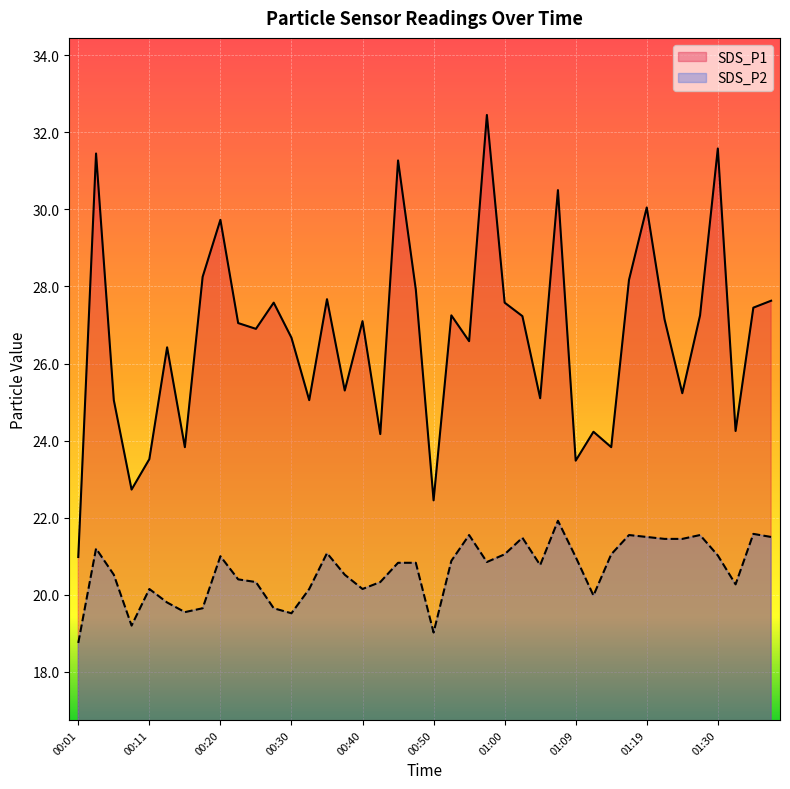

What is the lowest value of the SDS_P2 series?

18.8